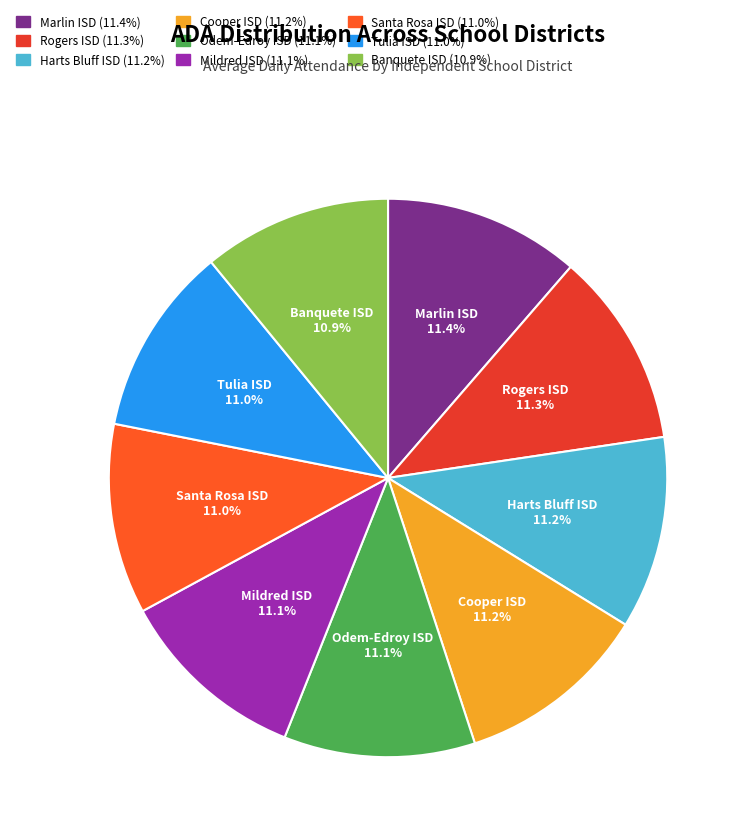

Count the number of slices in the pie.

9